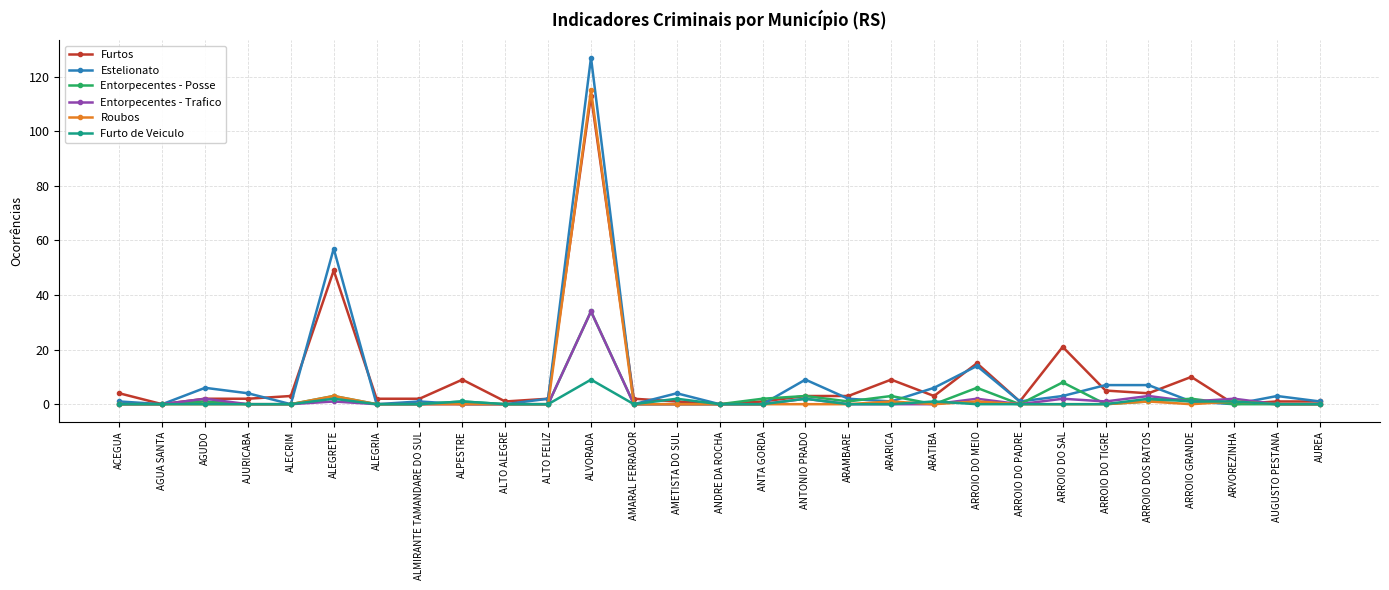

Which series has the widest spread of values?

Estelionato